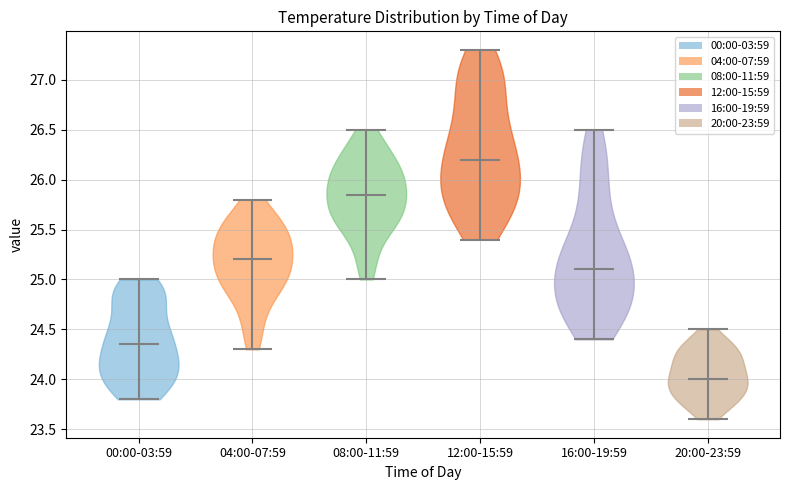

What is the highest point the violin for 08:00-11:59 reaches on the y-axis? The values are not printed on the chart, so give them approximately, as read against the axis.

26.50